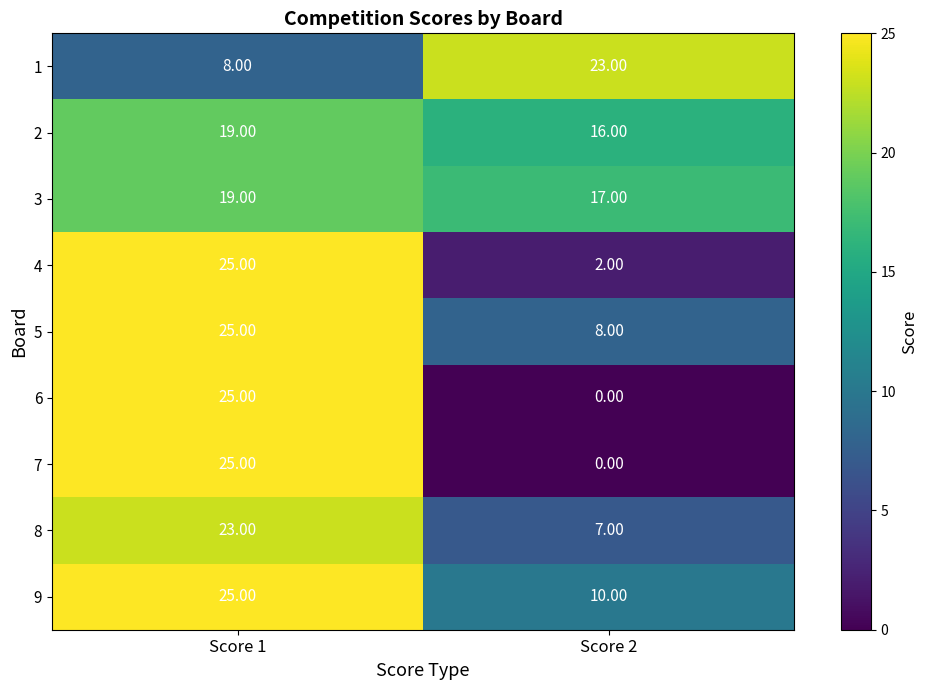

What is the difference between the highest and lowest values at Score 2?

23